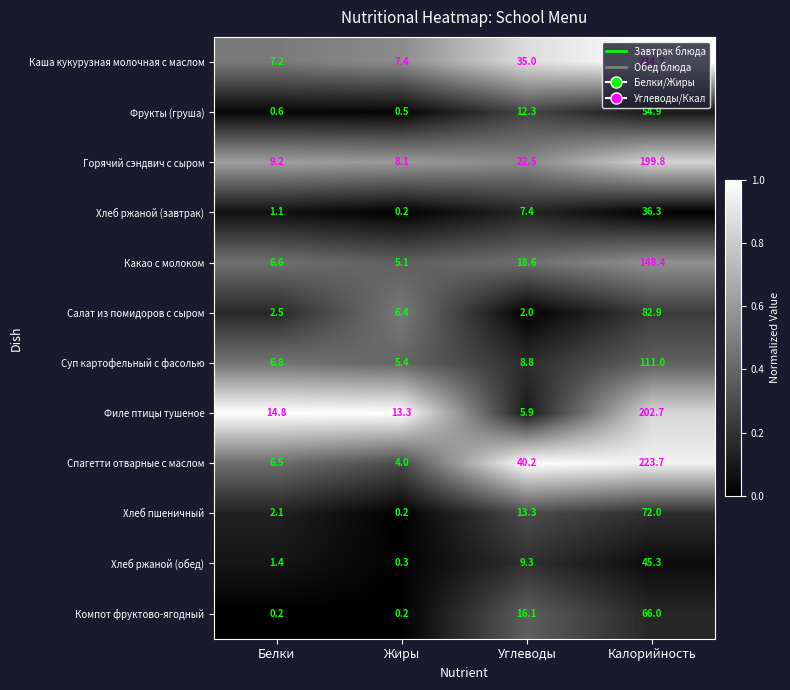

What is the spread (max minus min) of values at Жиры?

13.1